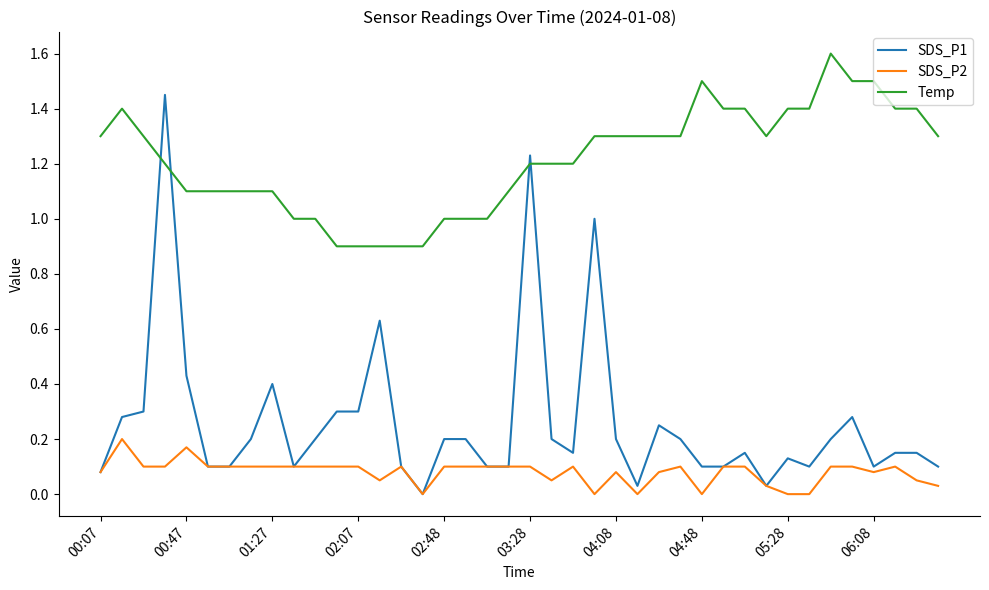

Which series has the widest spread of values?

SDS_P1